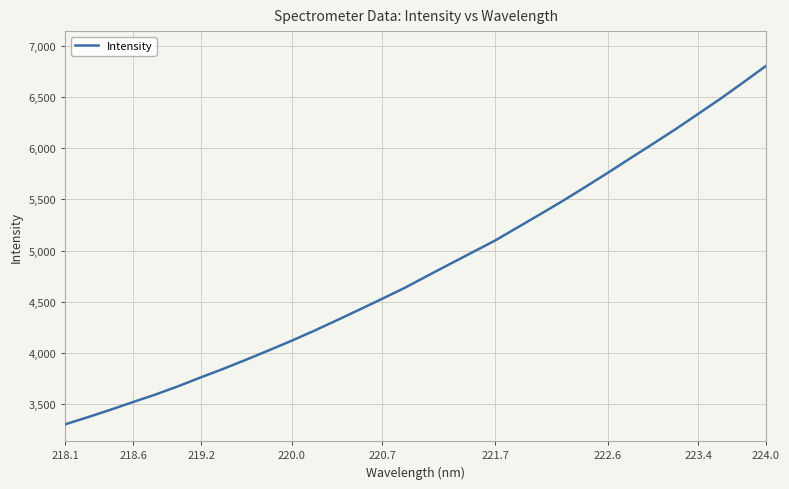

What is the greatest value displayed?

6805.2